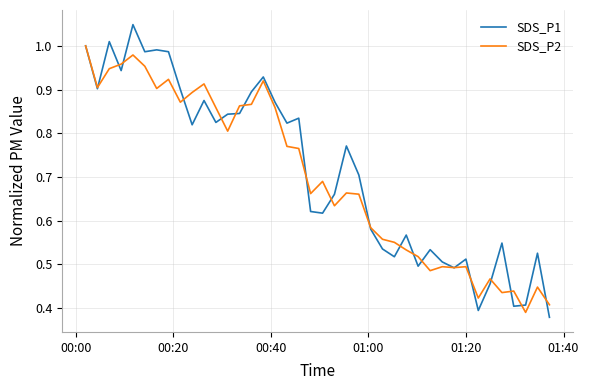

List the series in order of their peak value, lowest first.

SDS_P2, SDS_P1